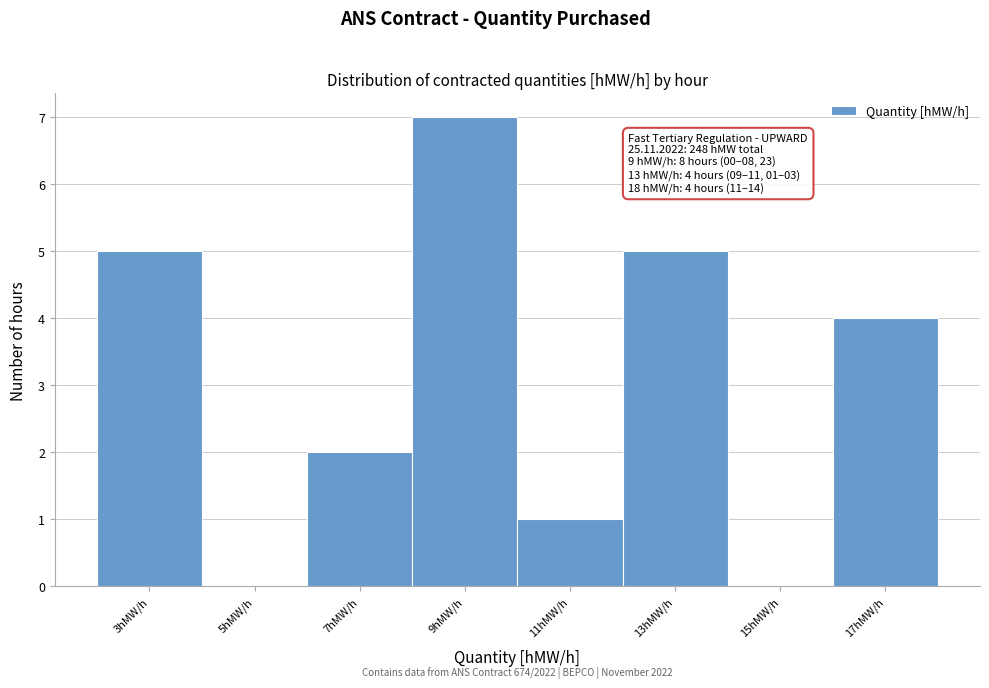

Reading left to right, extract all data points from this chart.

3hMW/h=5	5hMW/h=0	7hMW/h=2	9hMW/h=7	11hMW/h=1	13hMW/h=5	15hMW/h=0	17hMW/h=4